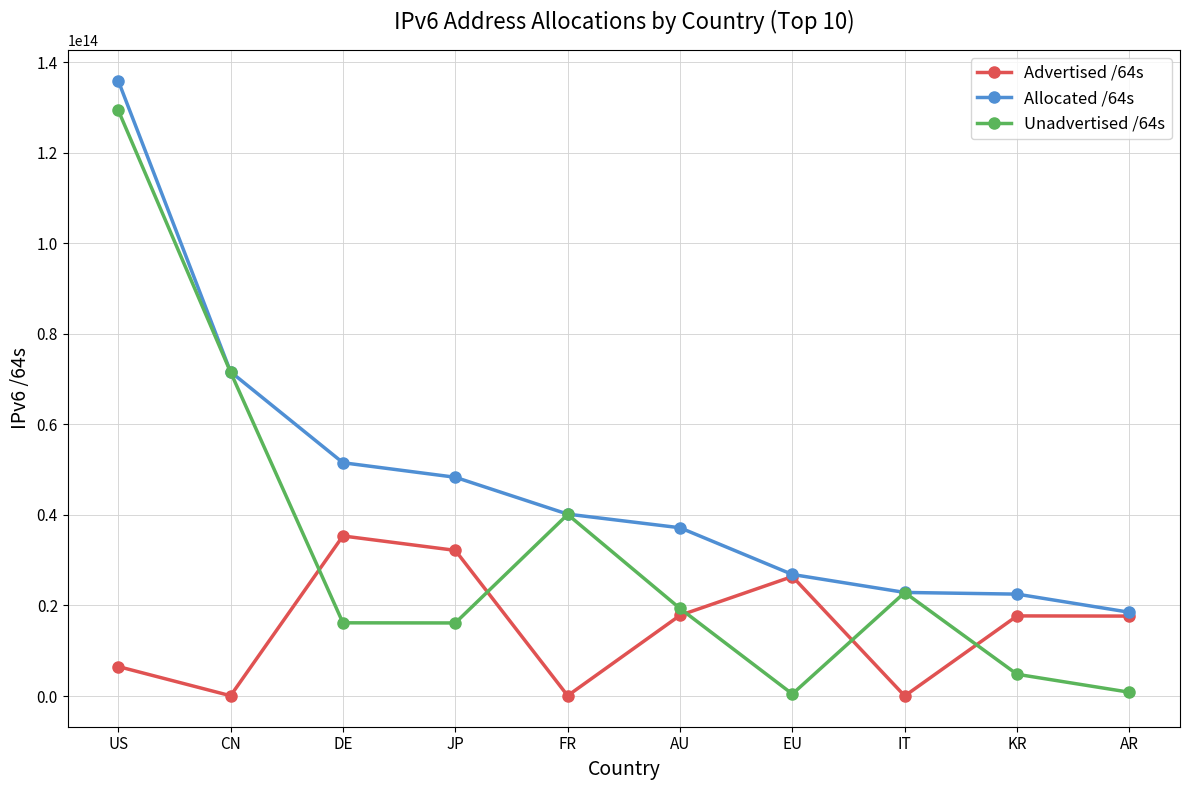

True or false: Advertised /64s and Unadvertised /64s cross at least once.

True